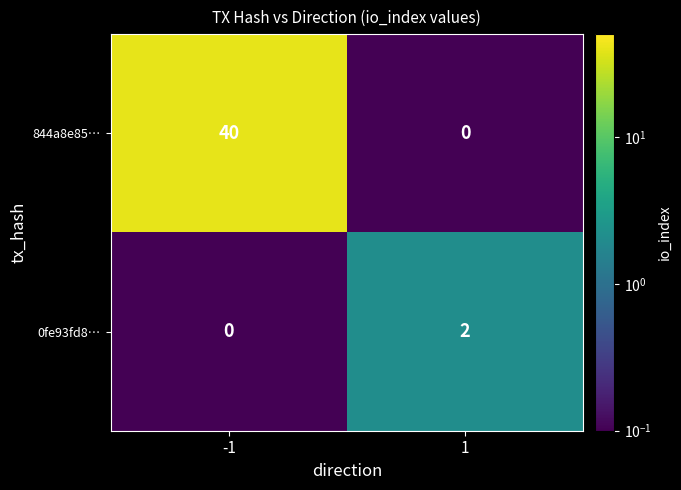

How many values in 0fe93fd8… are above zero?

1